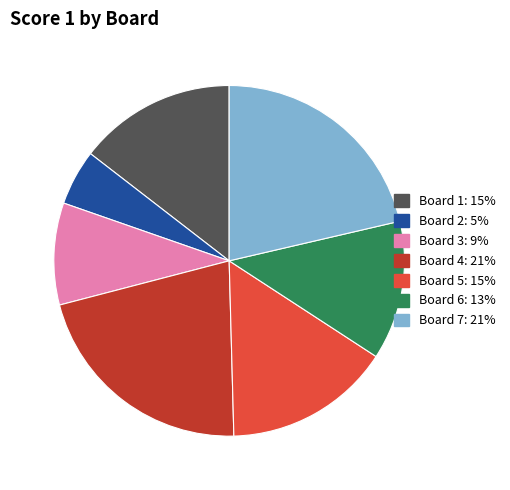

Which category has the smallest portion of the pie?

Board 2